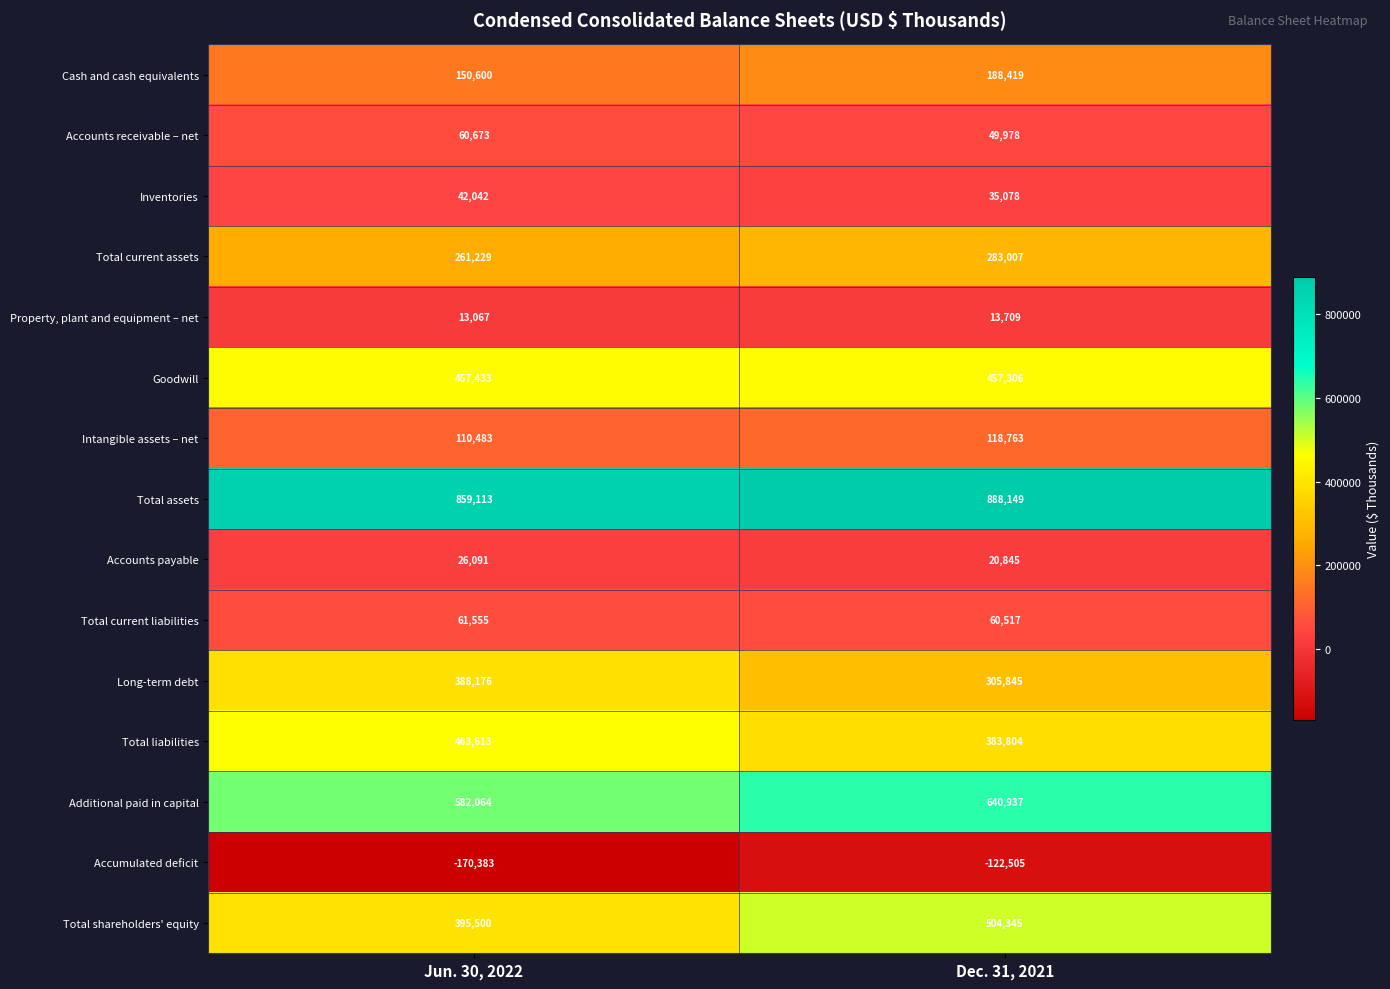

Which series has the widest spread of values?

Total shareholders' equity